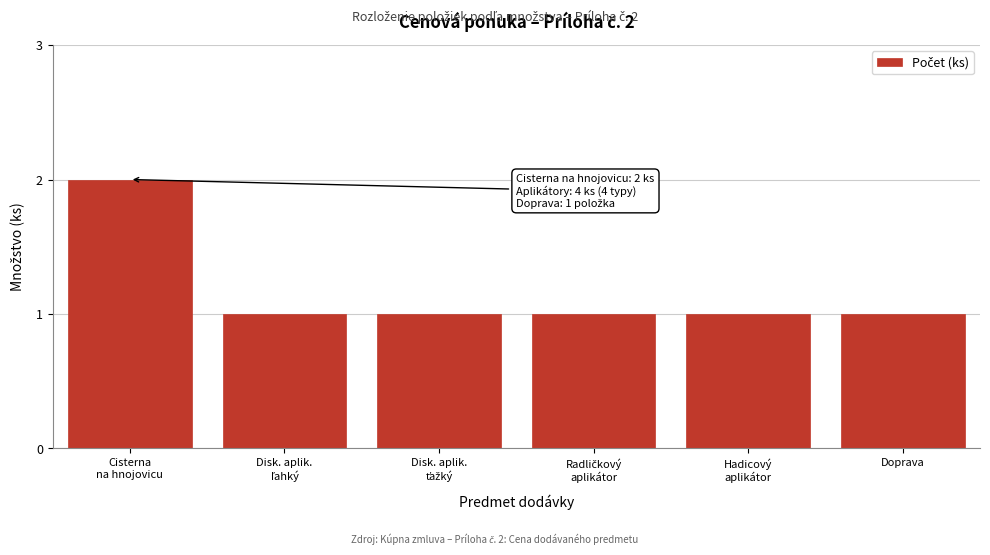

Reading left to right, what are all the values shown in this chart?

2	1	1	1	1	1